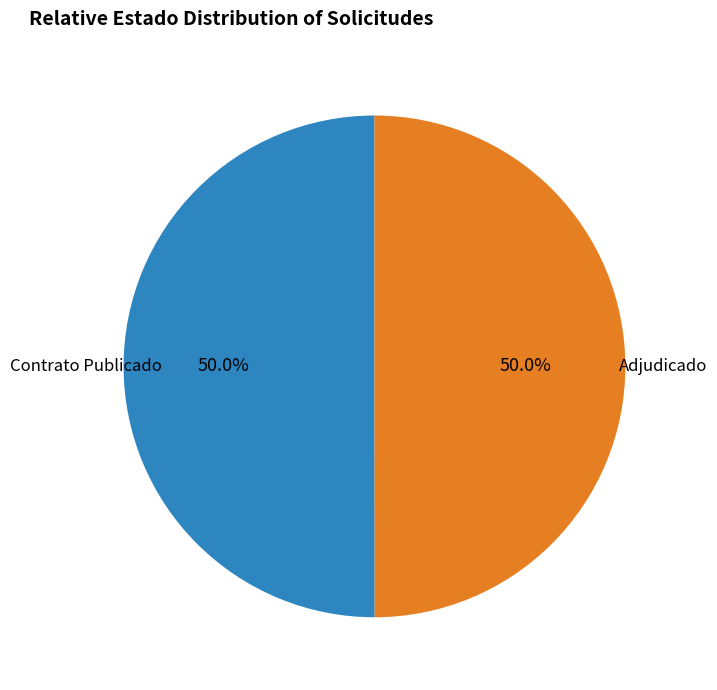

Is the sum of Contrato Publicado and Adjudicado greater than half?

Yes